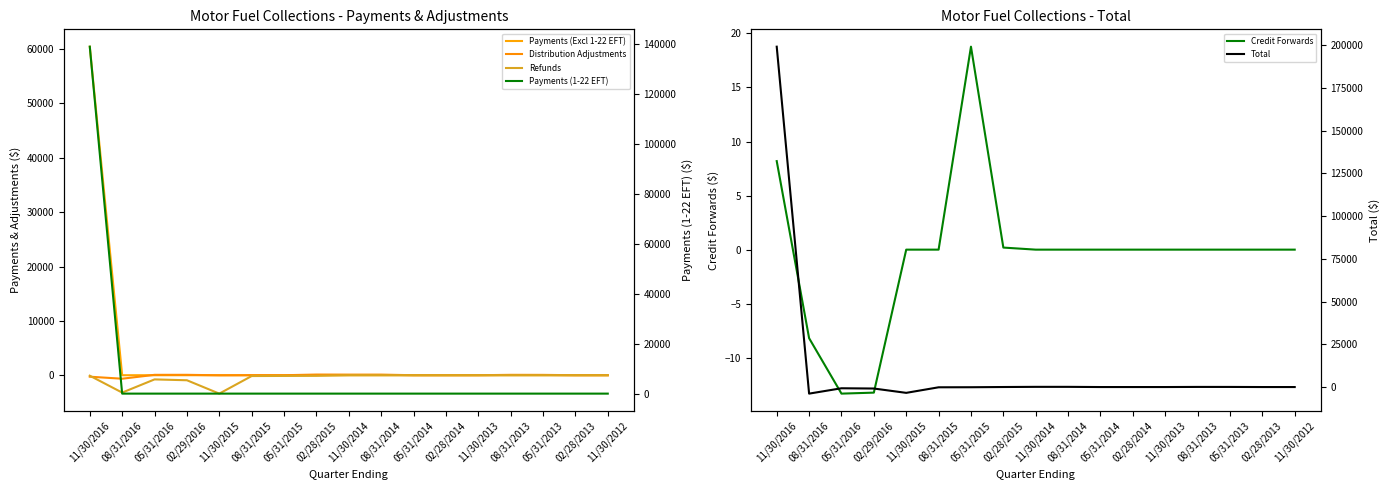

True or false: Credit Forwards and Payments (Excl 1-22 EFT) intersect in this chart.

False